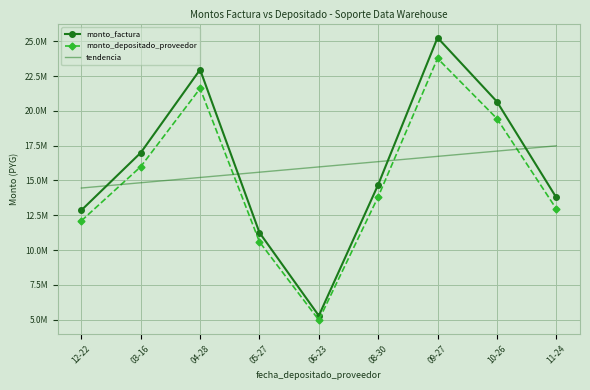

Reading left to right, transcribe all the data shown in this chart.

monto_factura: 12859000.0	16992250.0	22962500.0	11251625.0	5281375.0	14696000.0	25258750.0	20666250.0	13777500.0
monto_depositado_proveedor: 12100903.0	15990480.0	21608757.0	10588289.0	4970012.0	13829605.0	23769631.0	19447880.0	12965253.0
tendencia: 14456169.4	14835050.7	15213931.9	15592813.2	15971694.4	16350575.7	16729456.9	17108338.2	17487219.4